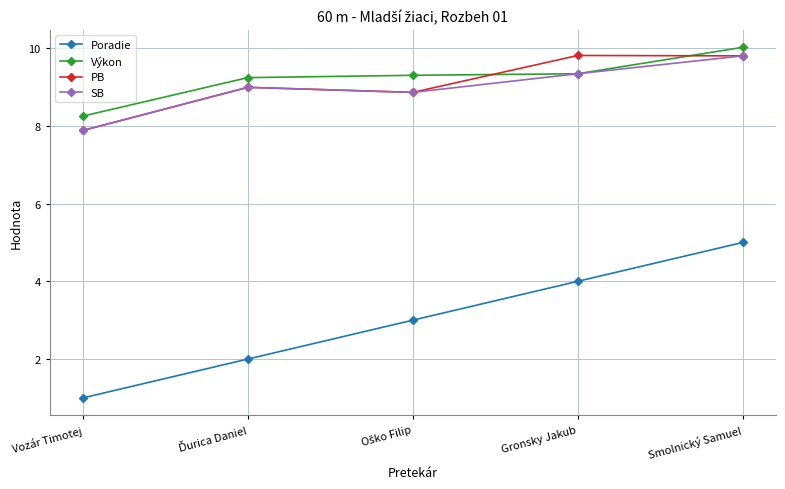

True or false: Poradie and PB intersect in this chart.

False